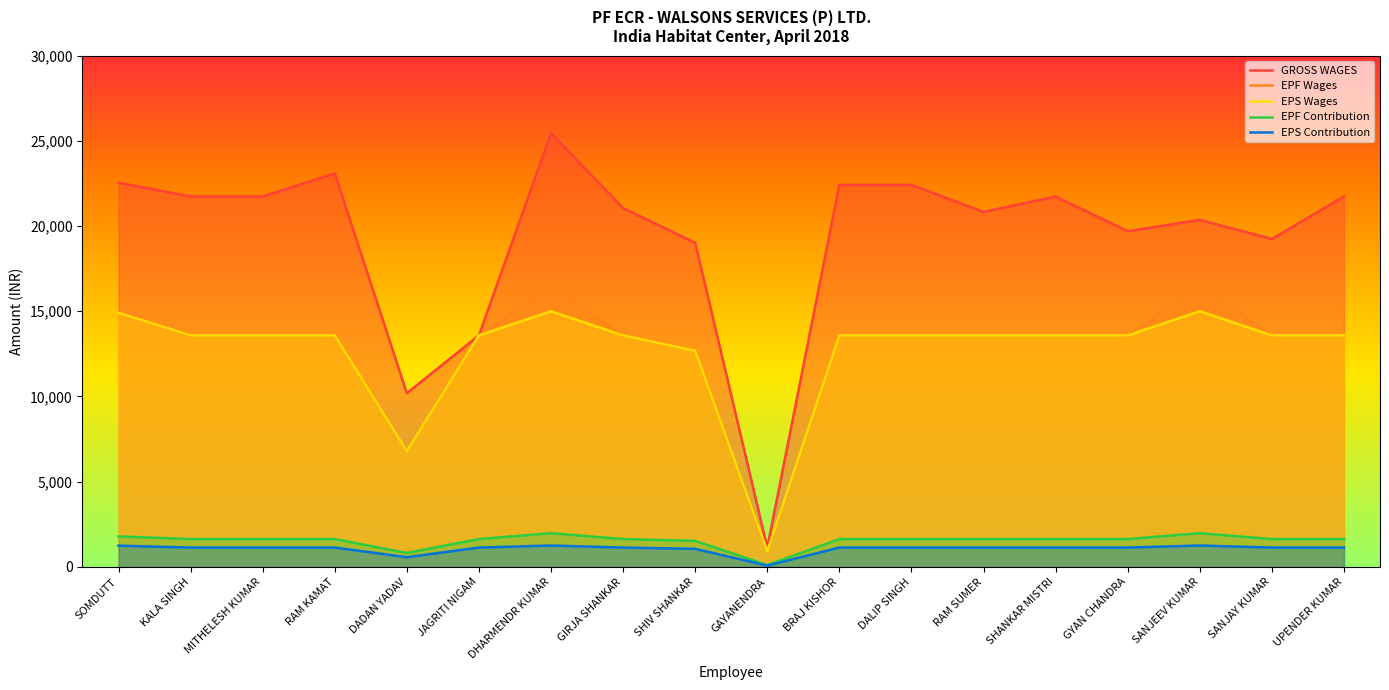

Between SANJAY KUMAR and BRAJ KISHOR, which is larger?

BRAJ KISHOR